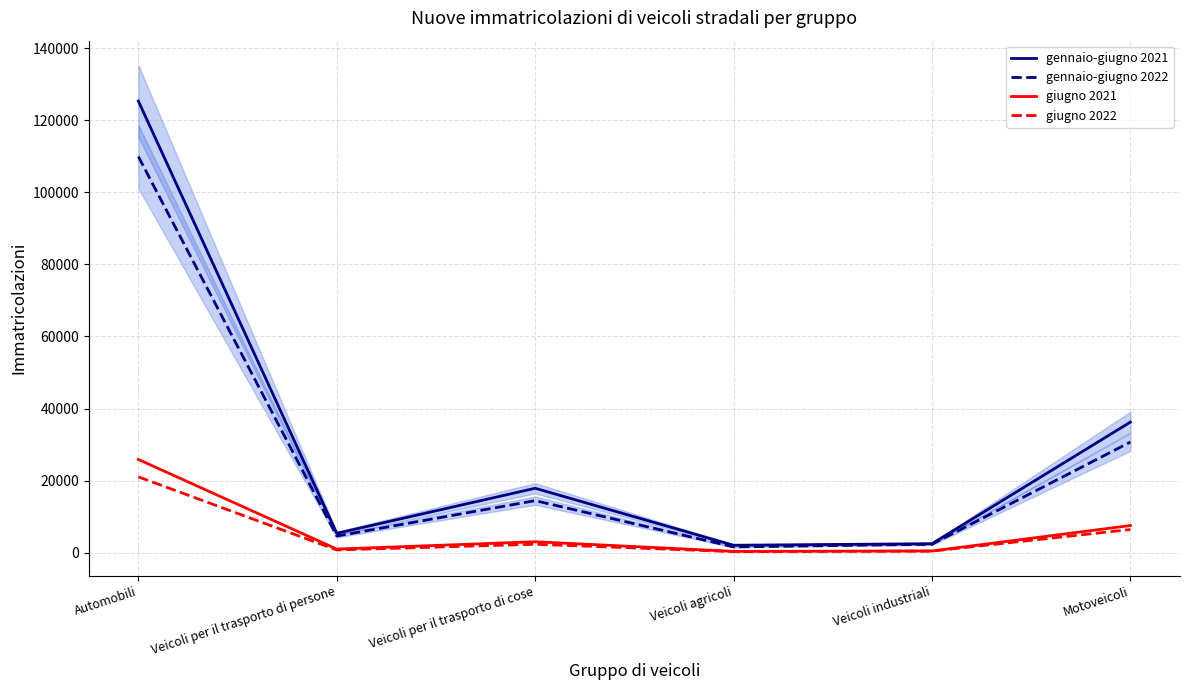

What is the minimum value for gennaio-giugno 2021?

2042